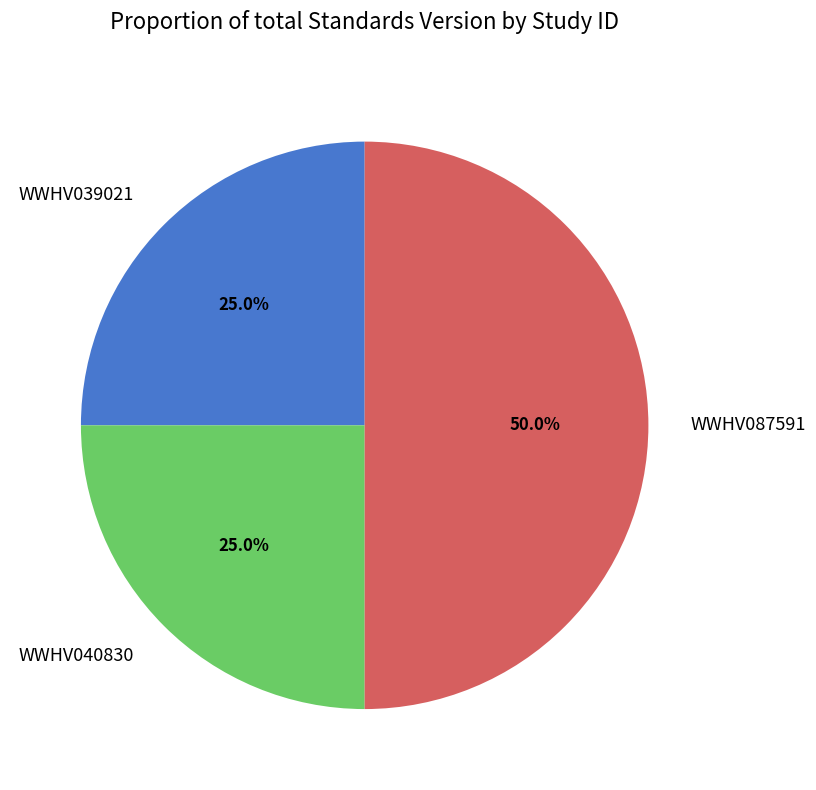

How many slices are in this pie chart?

3